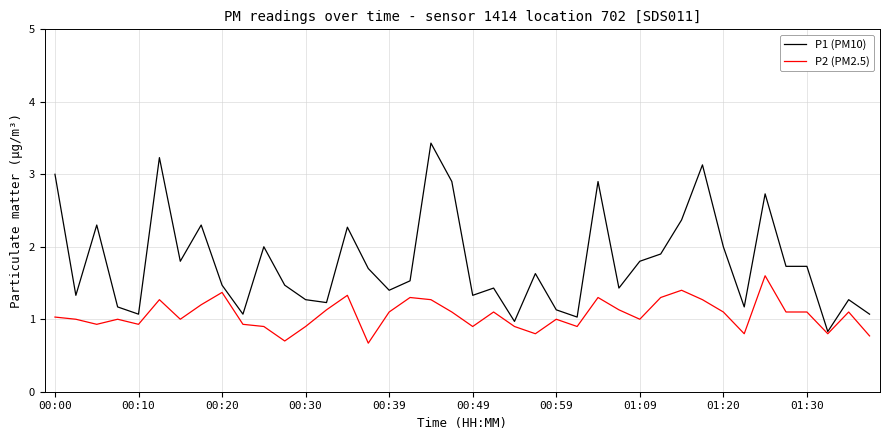

Rank the series by their average value, from highest to lowest.

P1 (PM10), P2 (PM2.5)